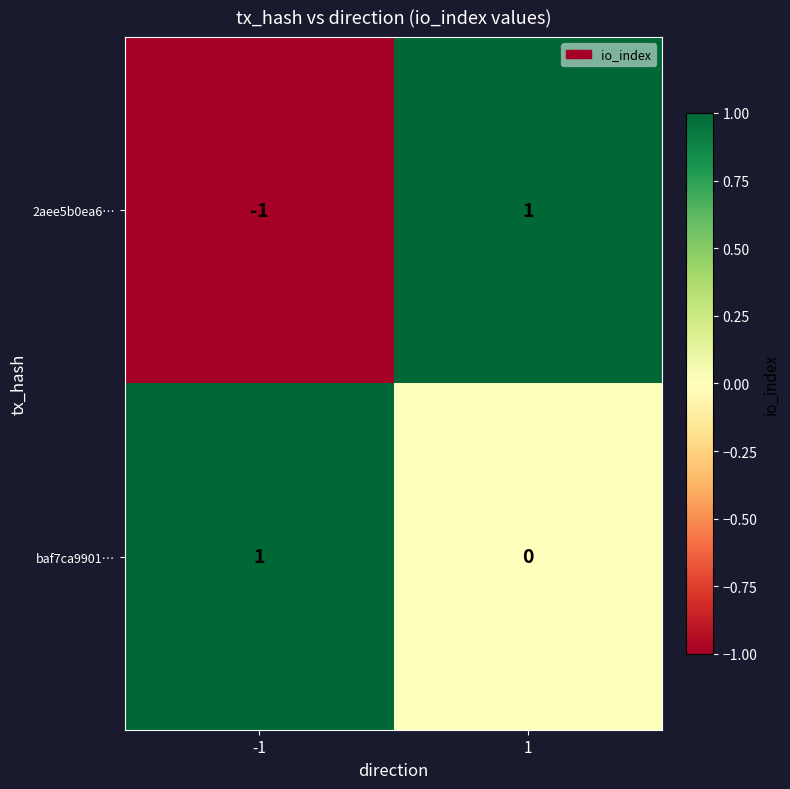

Which series has the largest range (max minus min)?

2aee5b0ea6…